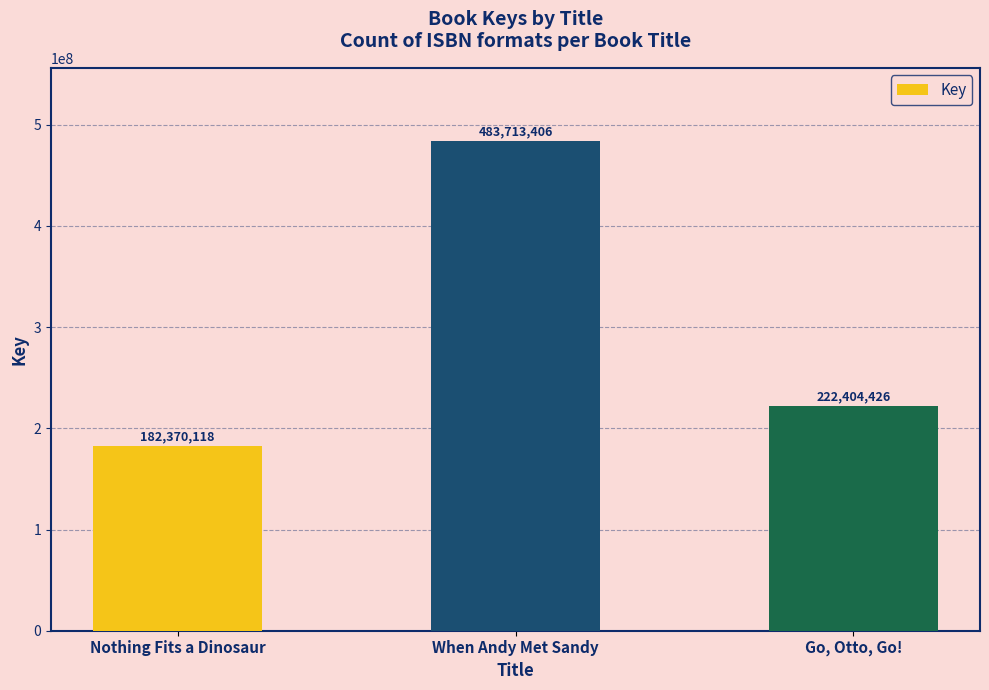

List the labels in order of value, largest first.

When Andy Met Sandy, Go, Otto, Go!, Nothing Fits a Dinosaur